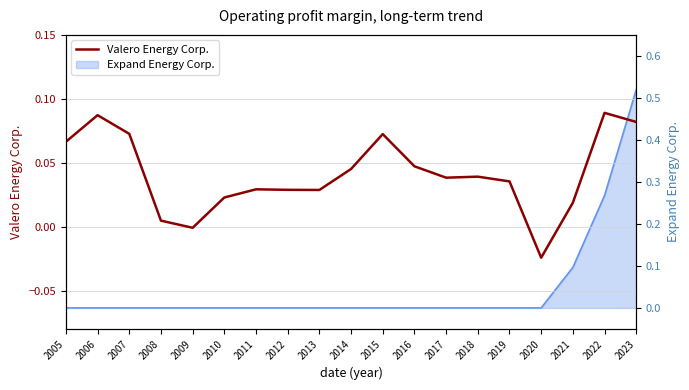

At which category does the data reach its first local peak?

2006